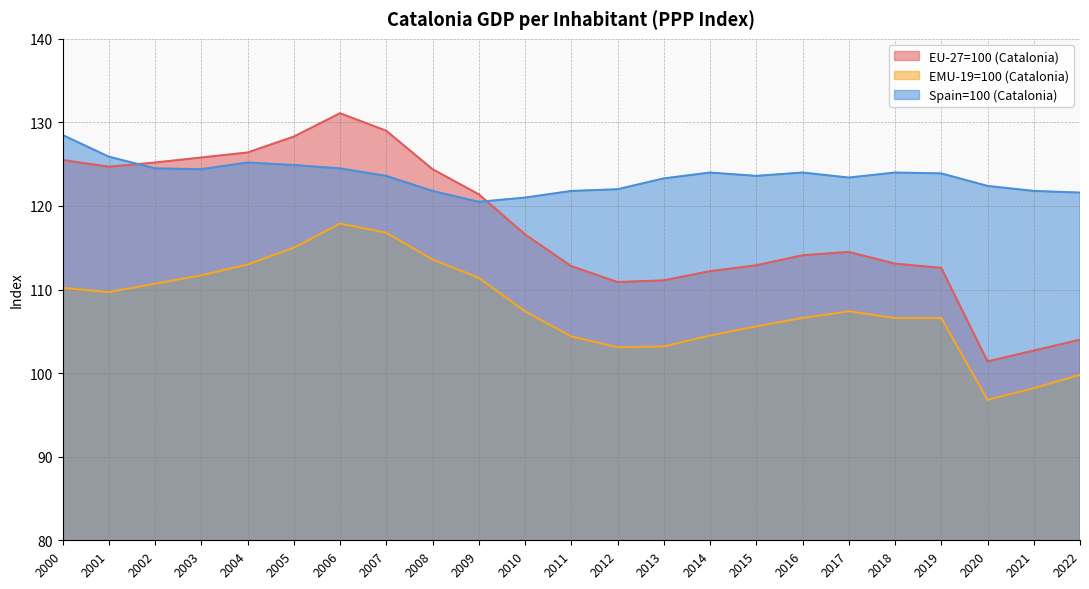

What are all the series names shown in the legend?

EU-27=100 (Catalonia), EMU-19=100 (Catalonia), Spain=100 (Catalonia)